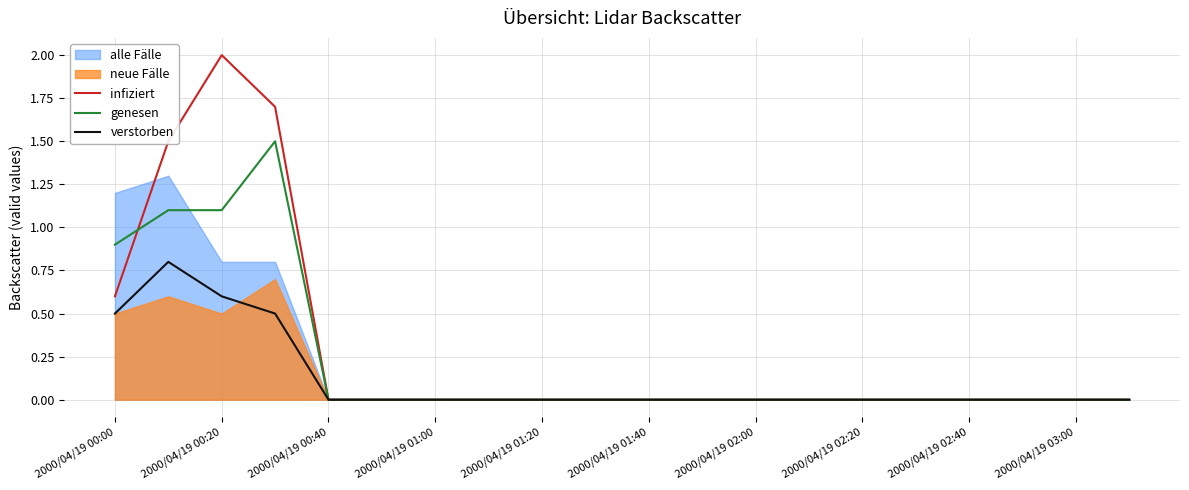

What is the difference between the maximum and minimum values in the infiziert series?

2.0